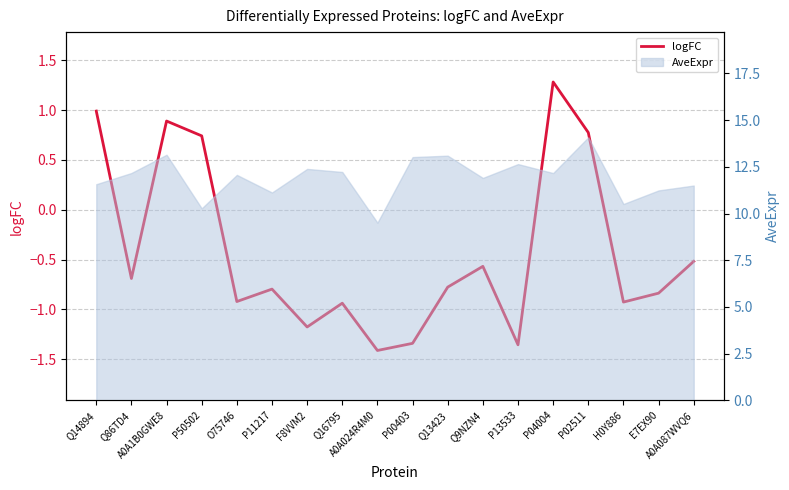

Reading left to right, extract all data points from this chart.

1.0	-0.7	0.9	0.7	-0.9	-0.8	-1.2	-0.9	-1.4	-1.3	-0.8	-0.6	-1.4	1.3	0.8	-0.9	-0.8	-0.5